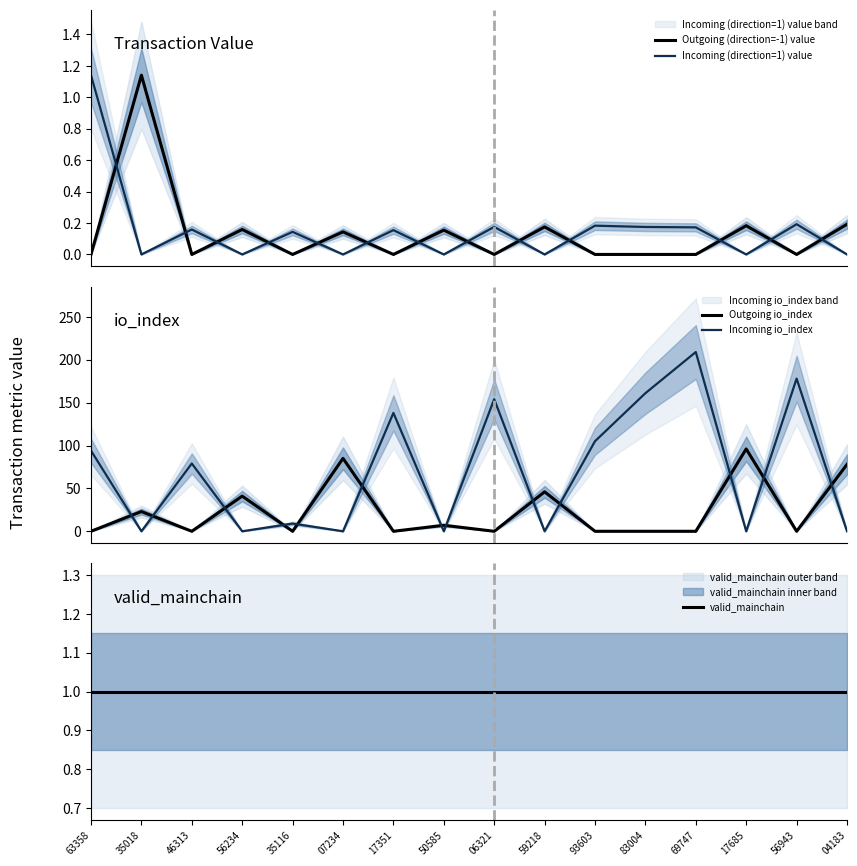

Is it true that Outgoing io_index equals -38.2 at 63358?

False